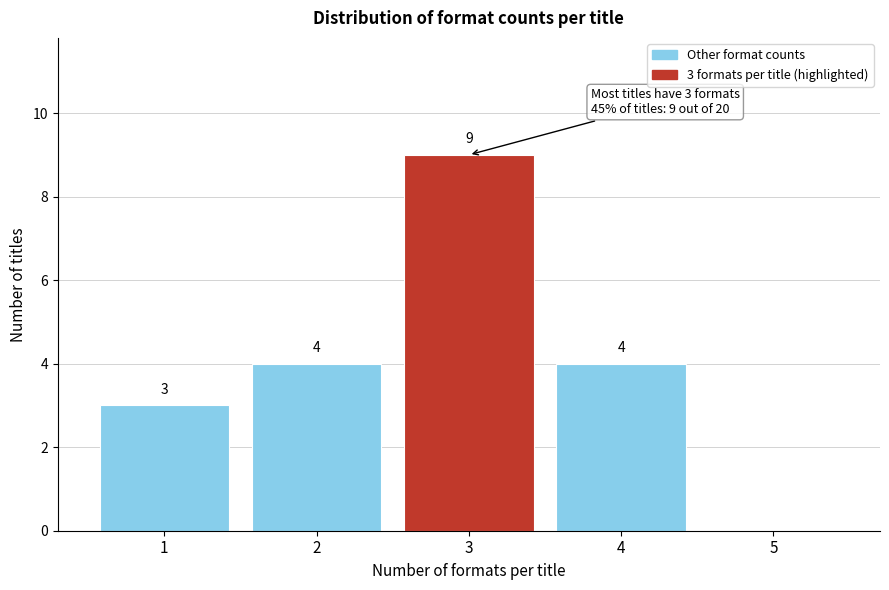

Reading right to left, extract all data points from this chart.

5=0	4=4	3=9	2=4	1=3